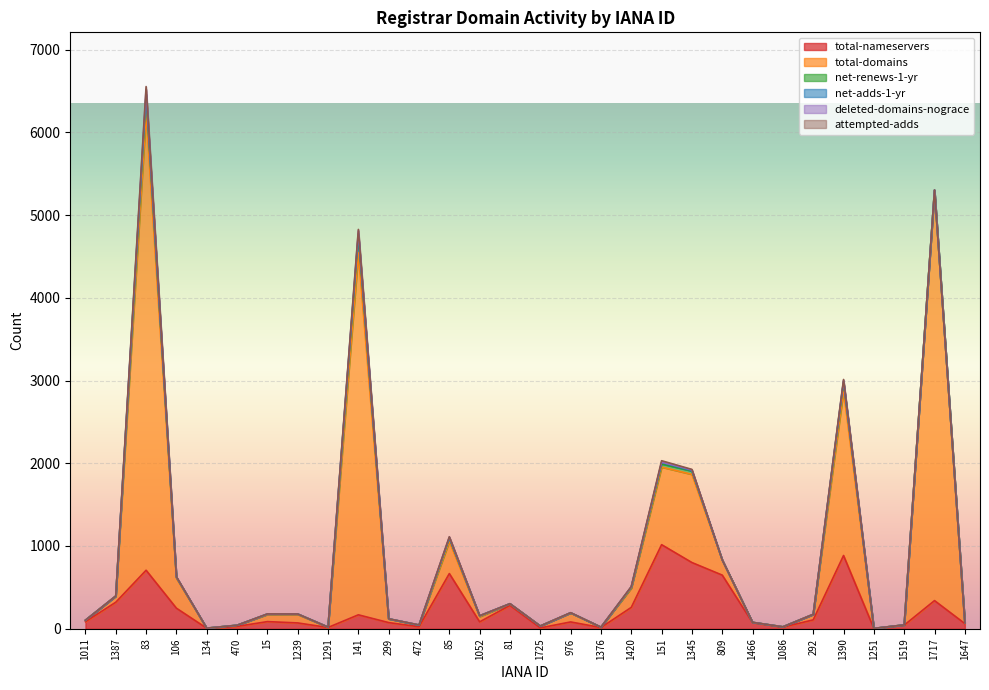

Is it true that total-domains equals 566 at 106?

False